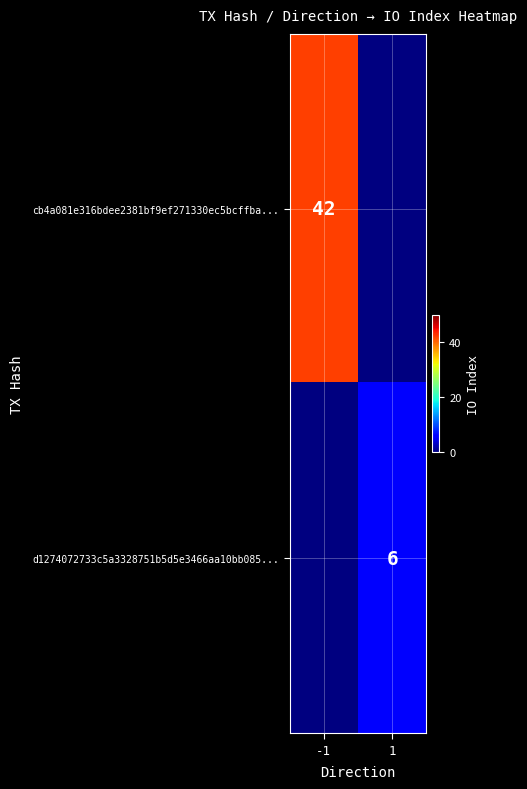

Between 1 and -1, which is larger?

-1